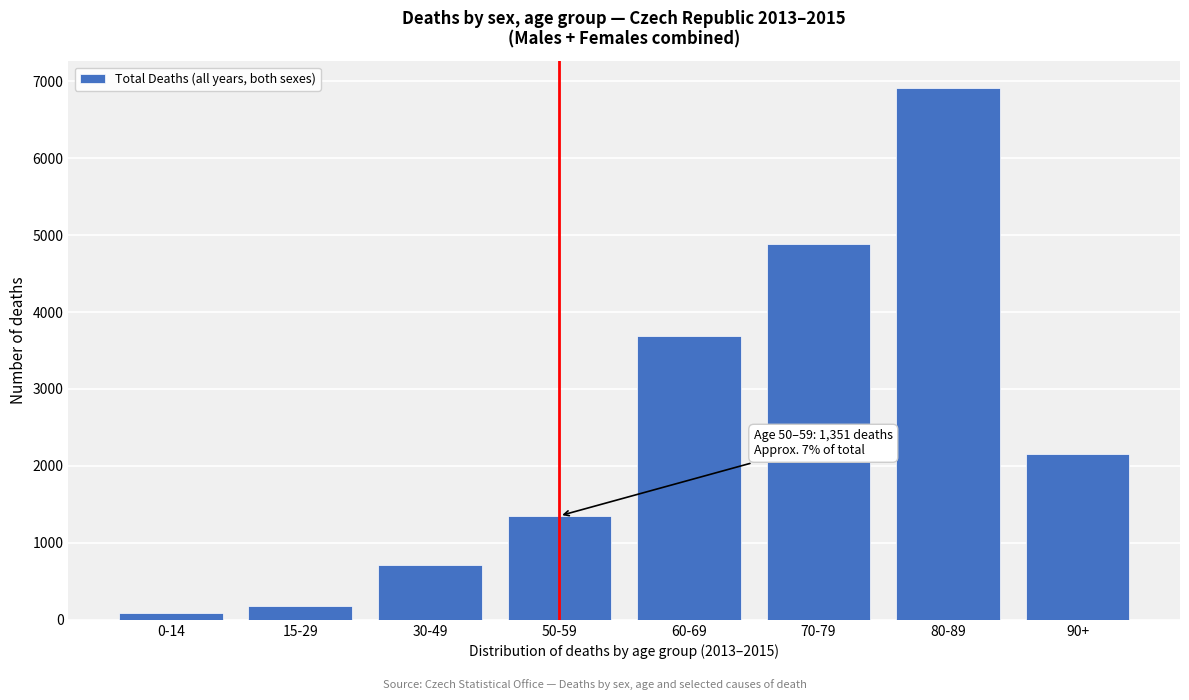

Reading right to left, list all the values displayed in this chart.

2161	6910	4878	3694	1351	713	174	84